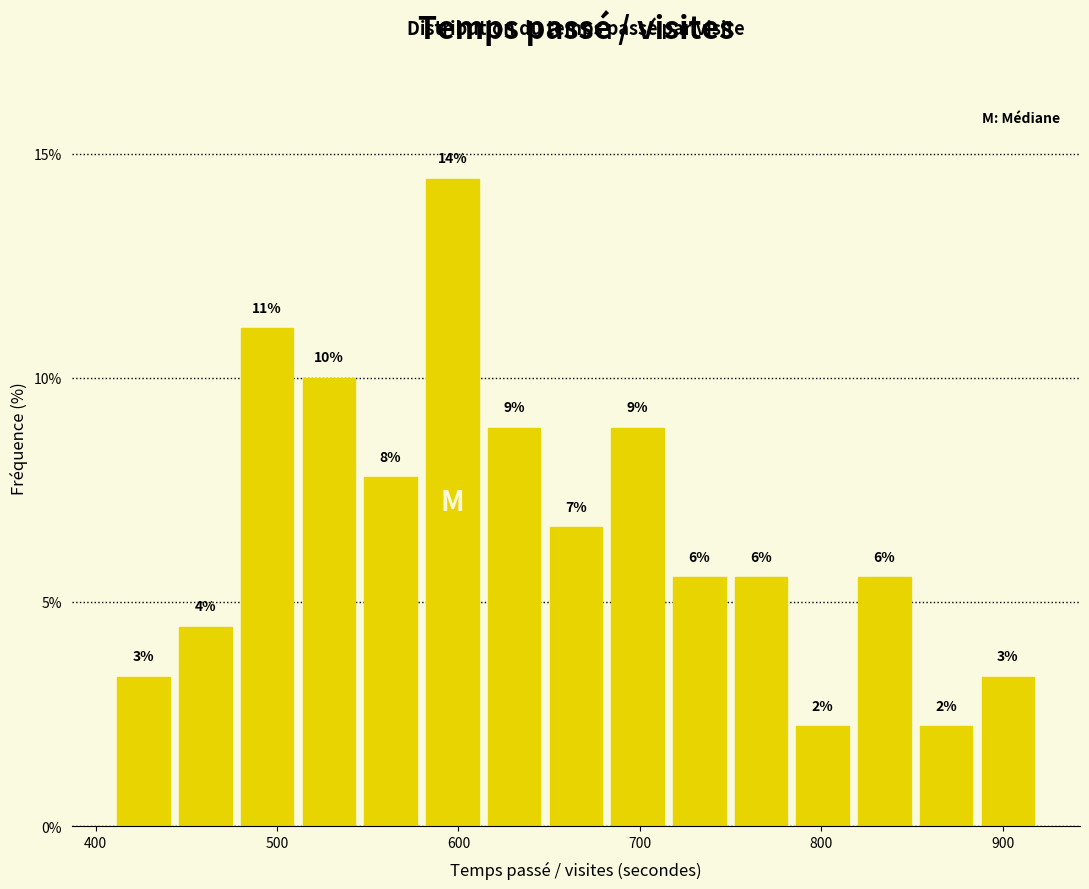

Read against the x-axis, roughly where is the centre of the tallest bar?

600